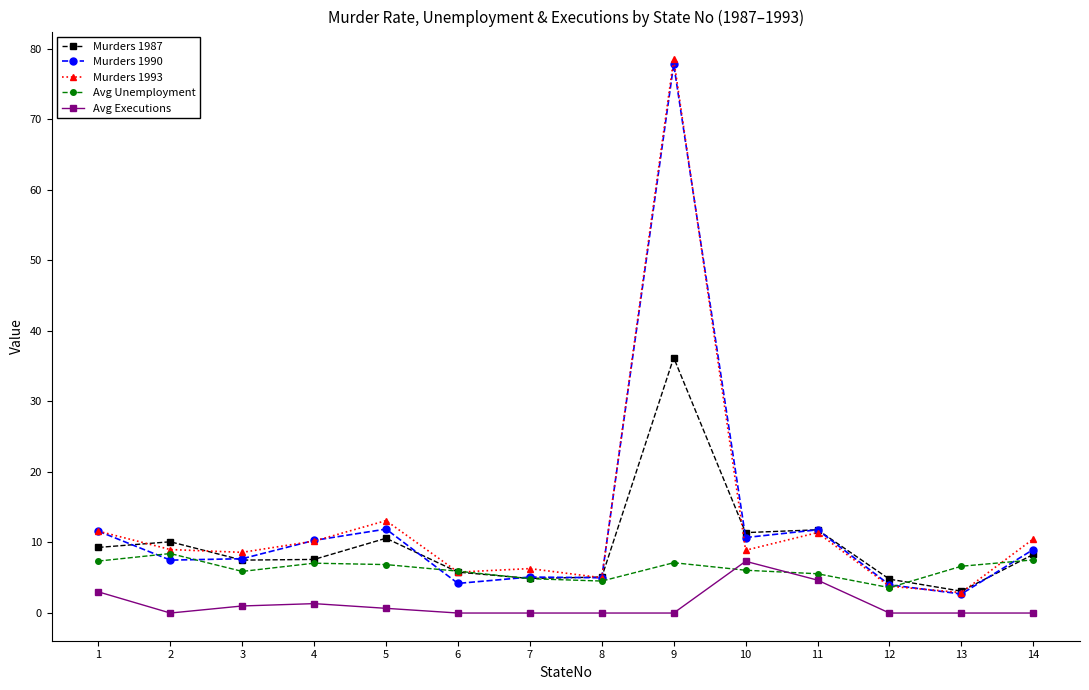

What is the highest value of the Murders 1990 series?

77.8